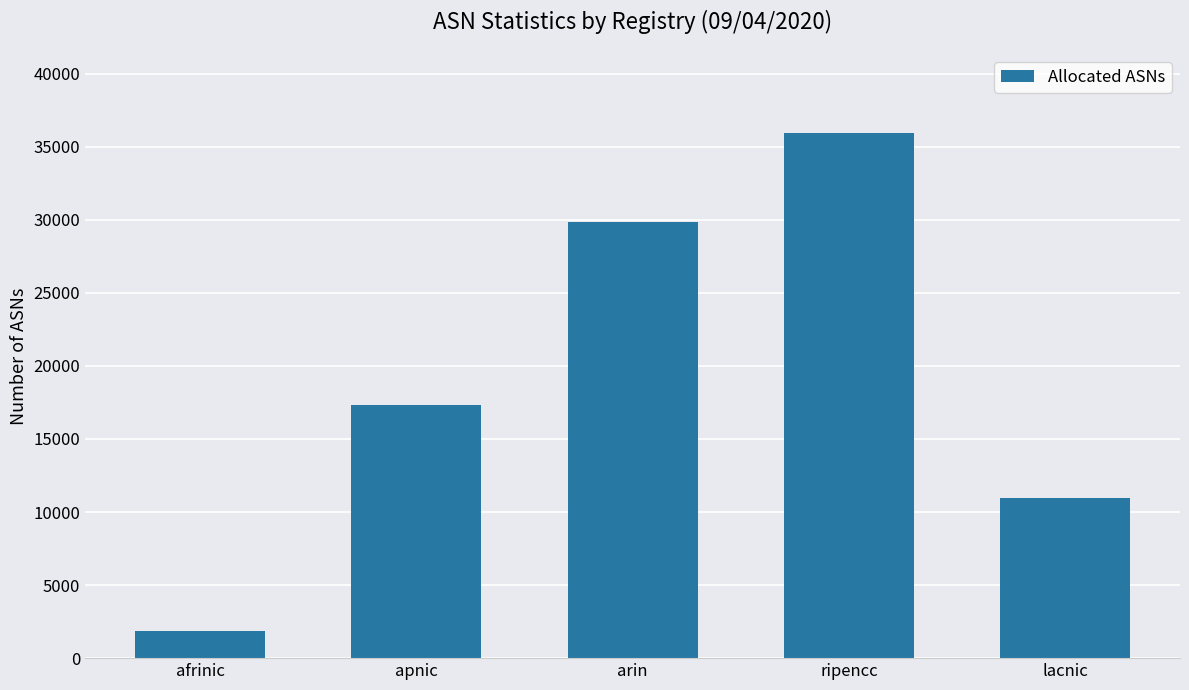

How many values are below 17307?

2